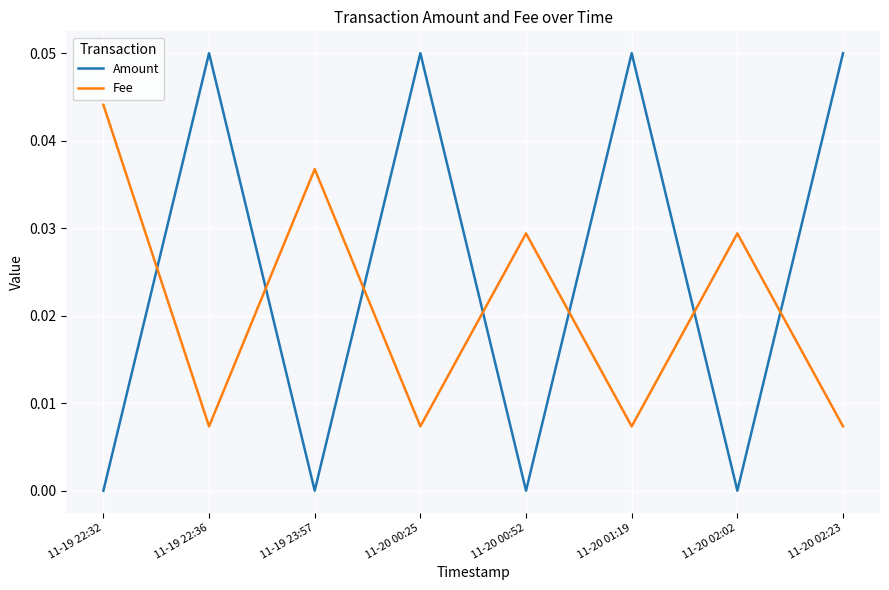

Is the value of Fee at 11-19 22:32 greater than the value of Amount at 11-19 23:57?

Yes